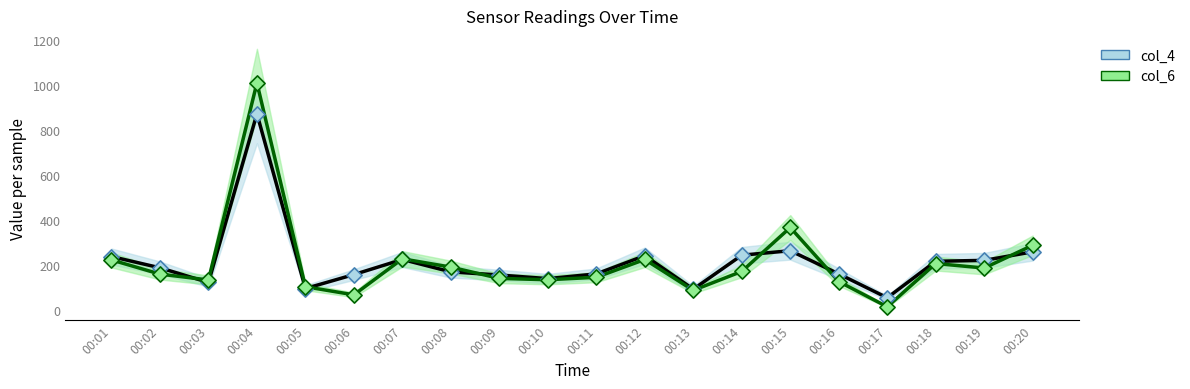

Is the value of col_4 at 00:15 greater than the value of col_6 at 00:04?

No